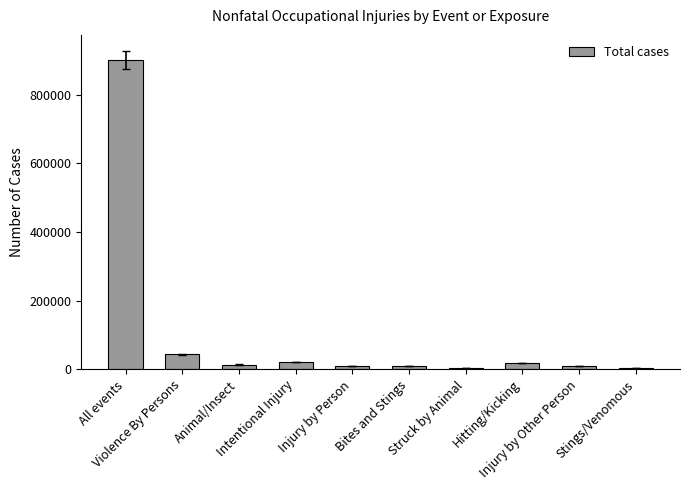

What is the greatest value displayed?

900380